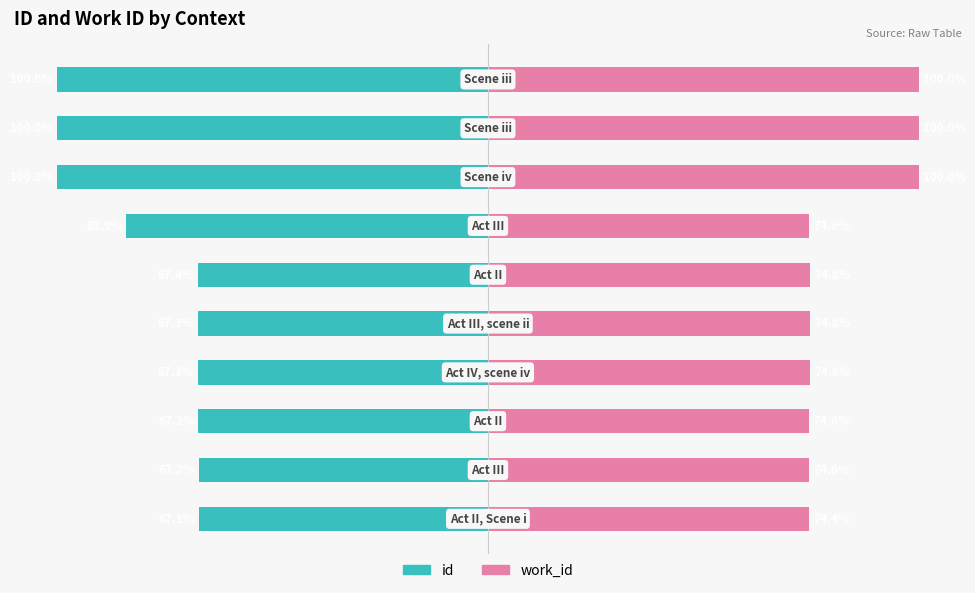

Reading left to right, what are all the values shown in this chart?

id: -67.1	-67.2	-67.2	-67.3	-67.3	-67.4	-83.9	-100.0	-100.0	-100.0
work_id: 74.4	74.6	74.6	74.8	74.8	74.8	74.6	100.0	100.0	100.0